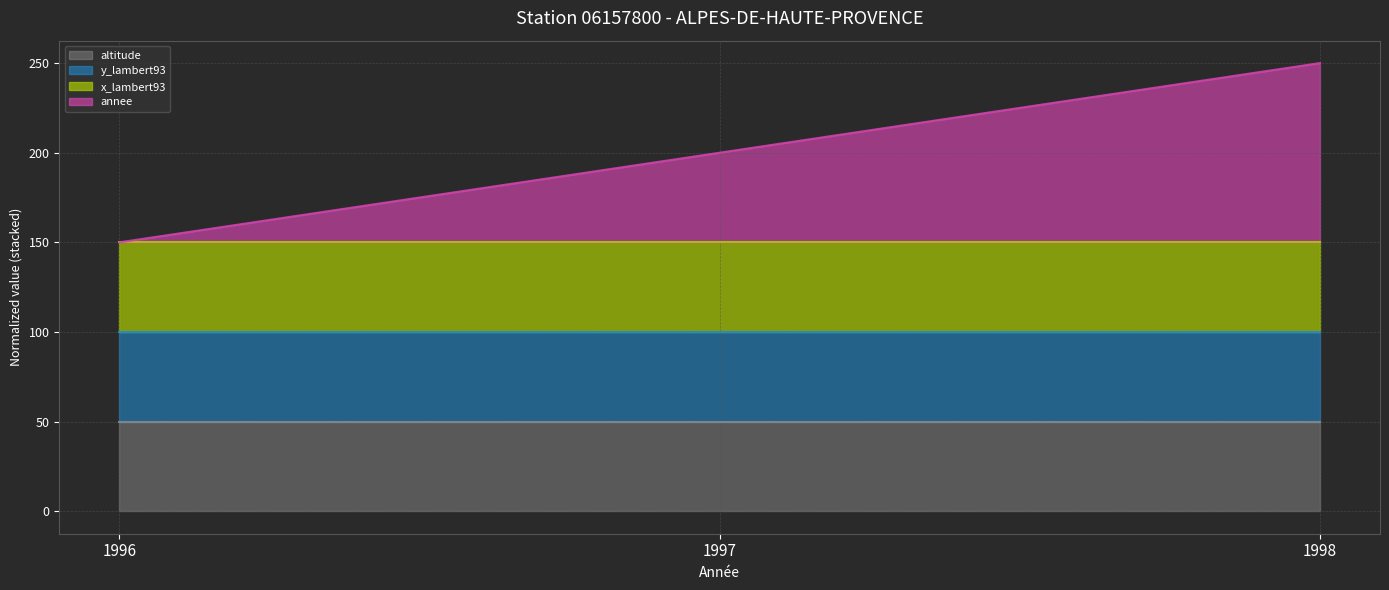

What are all the series names shown in the legend?

altitude line, y_lambert93 line, x_lambert93 line, annee line